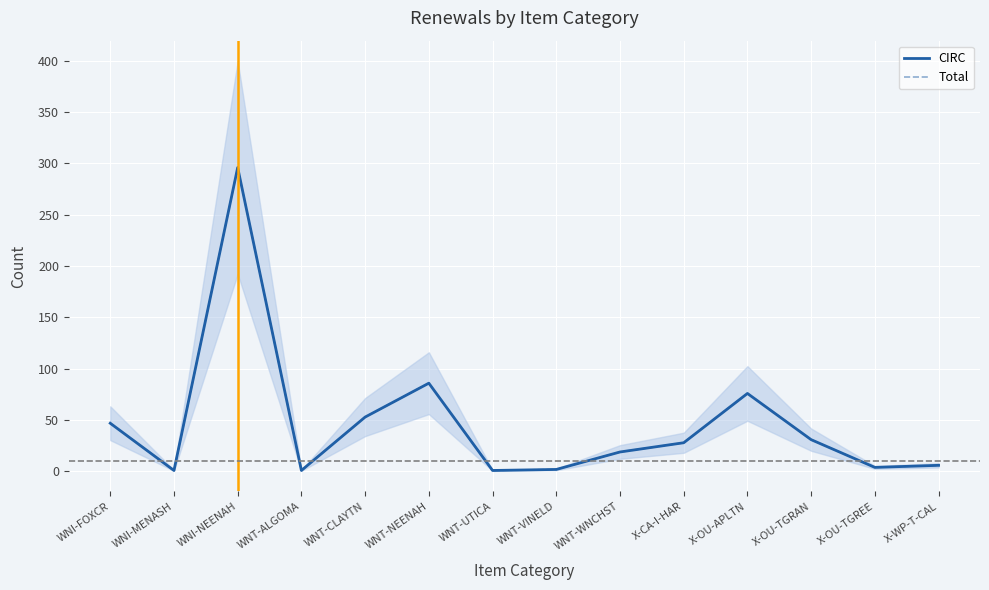

In CIRC, how many points are higher than both neighbors (excluding endpoints)?

3